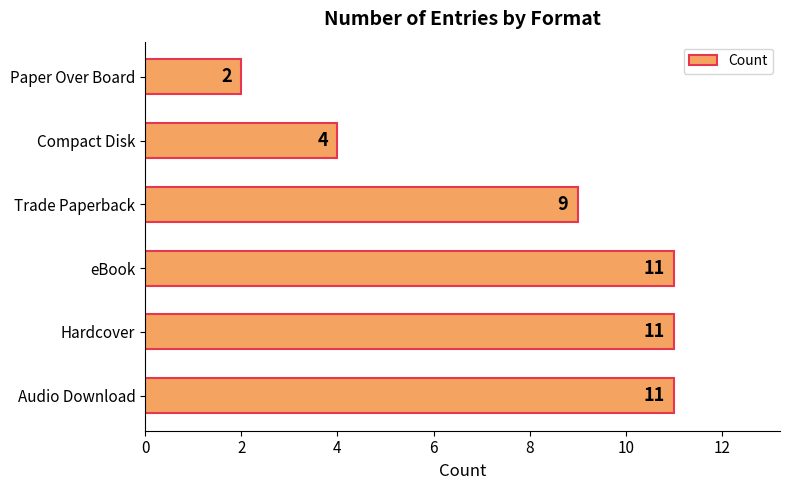

Where is the data nearest to the value 6?

Compact Disk